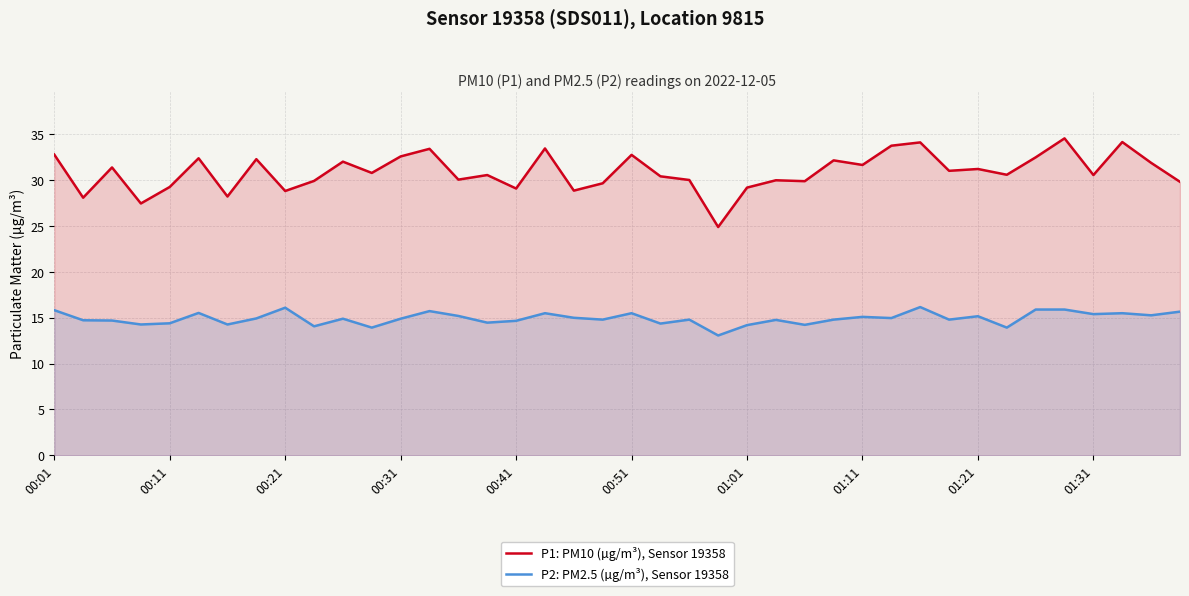

True or false: P1: PM10 (µg/m³), Sensor 19358 and P2: PM2.5 (µg/m³), Sensor 19358 intersect in this chart.

False